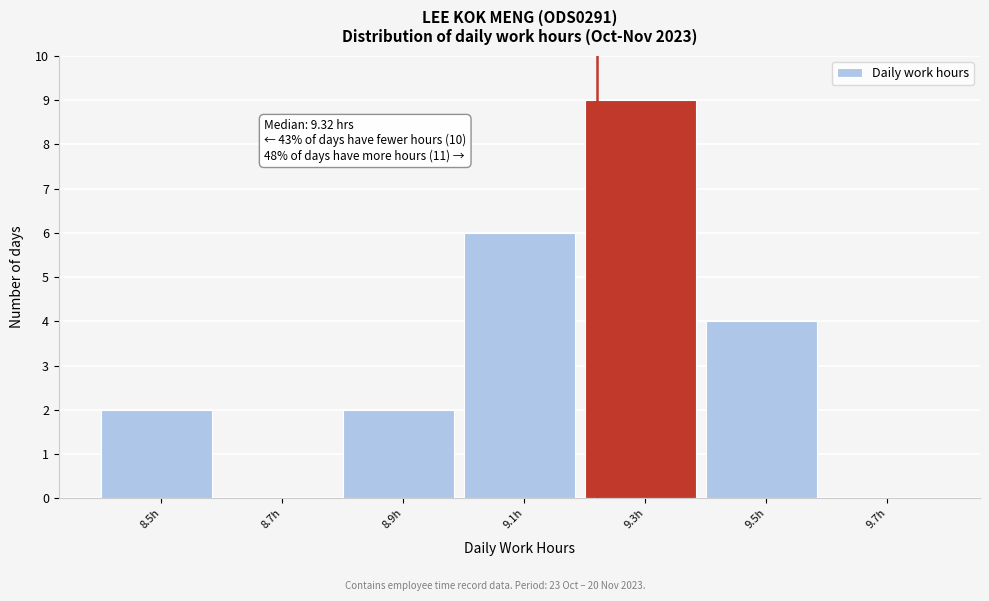

Reading left to right, extract all data points from this chart.

8.5h=2	8.7h=0	8.9h=2	9.1h=6	9.3h=9	9.5h=4	9.7h=0